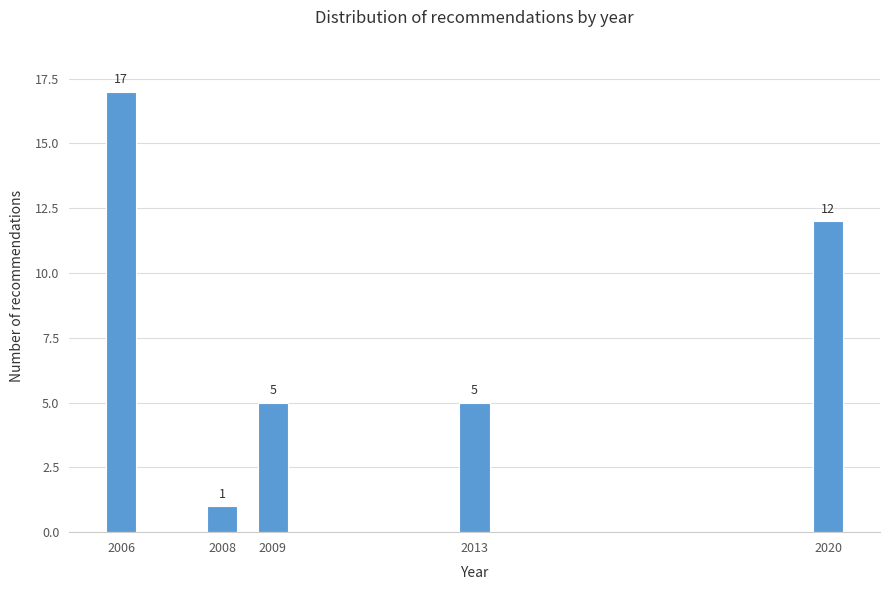

Reading left to right, extract all data points from this chart.

2006=17	2008=1	2009=5	2013=5	2020=12